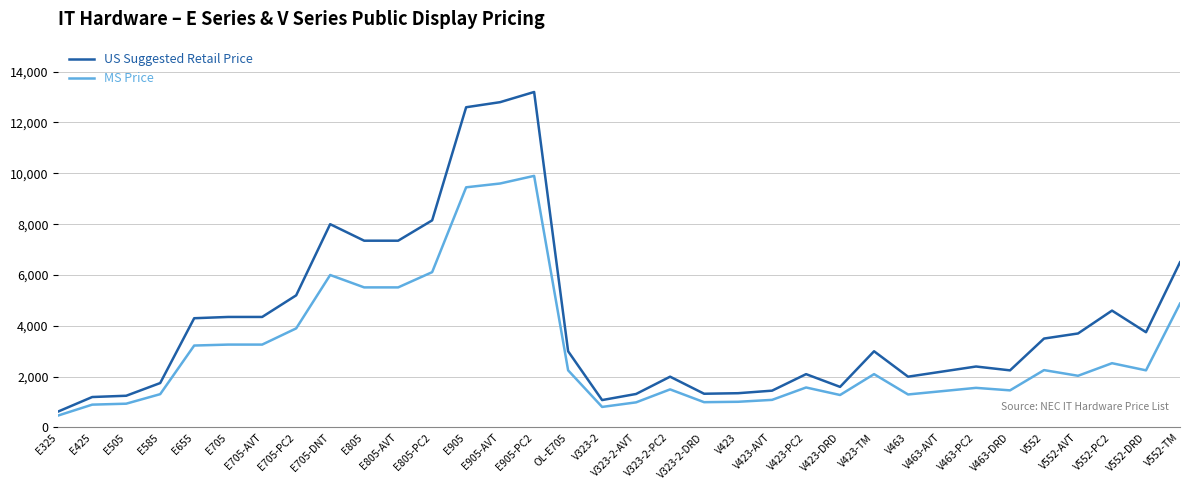

What is the average value of the MS Price series?

3018.7